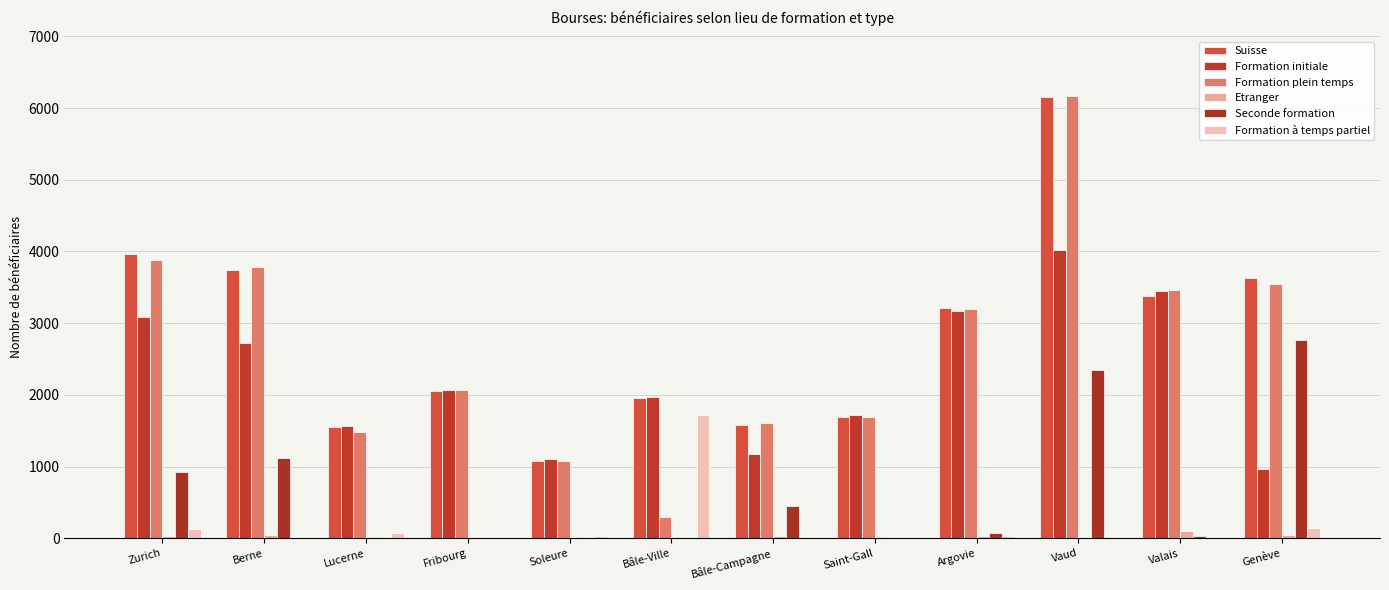

Read the Seconde formation value at Argovie, to the nearest 100.

100